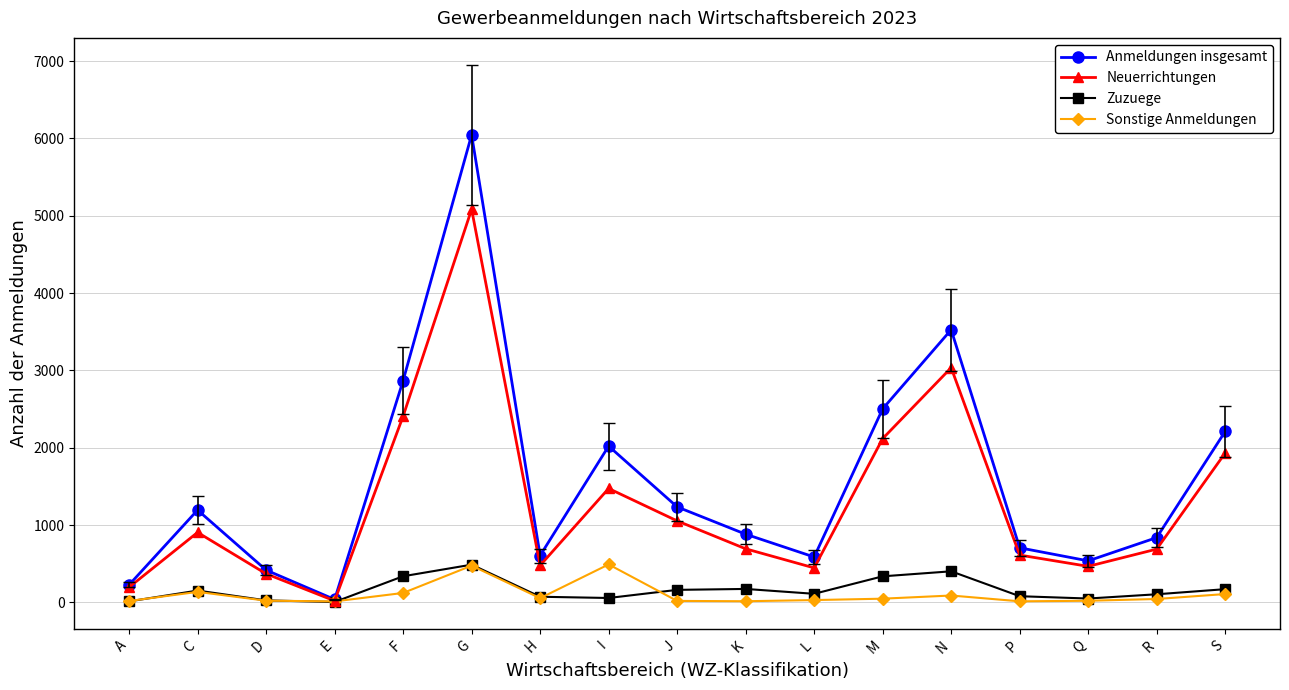

What is the average value of the Zuzuege series?

161